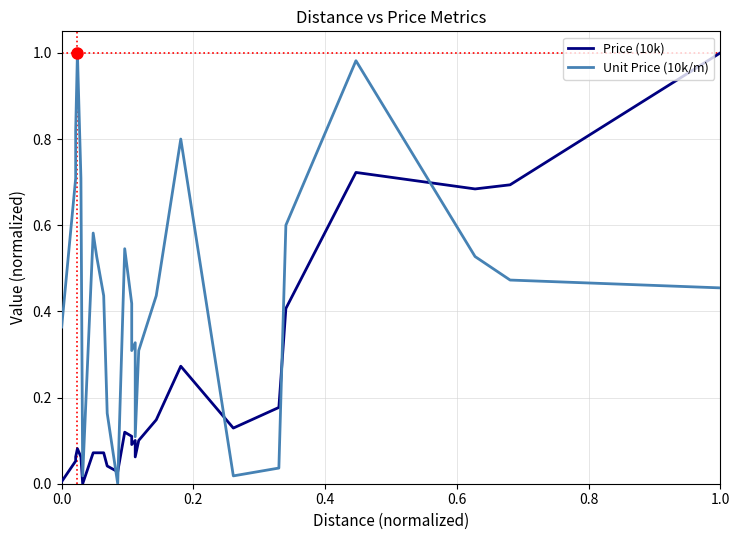

True or false: Unit Price (10k/m) has more than 0 interior local peaks.

True